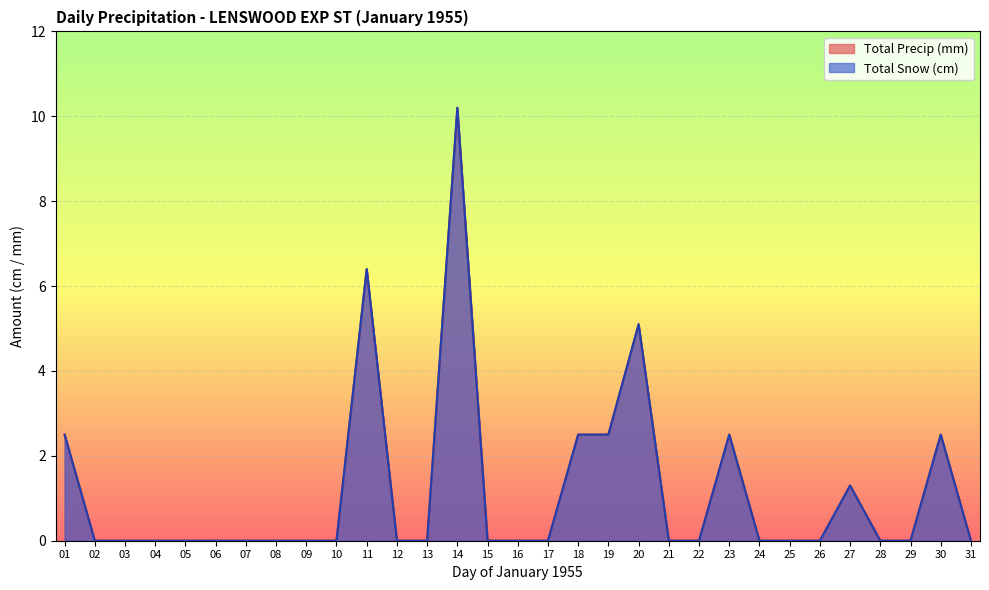

The value of Total Precip (mm) at 19 is 2.5. True or false?

True